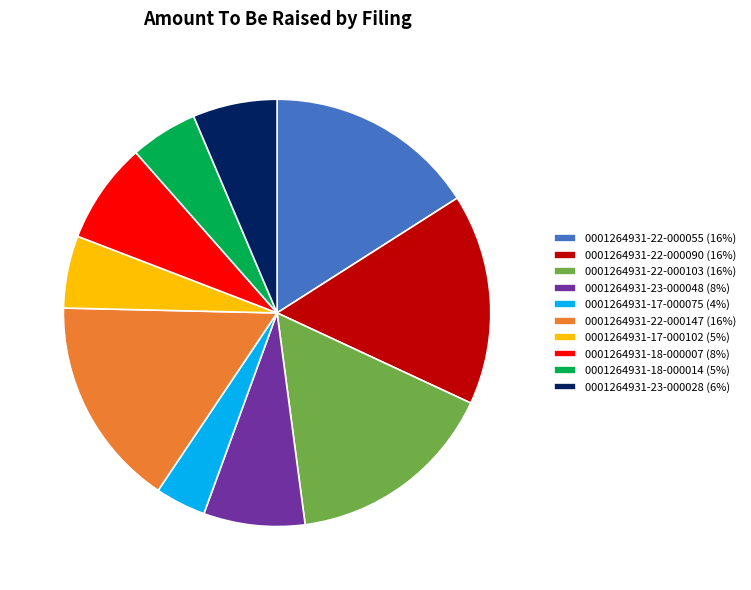

Which slice is the smallest?

0001264931-17-000075